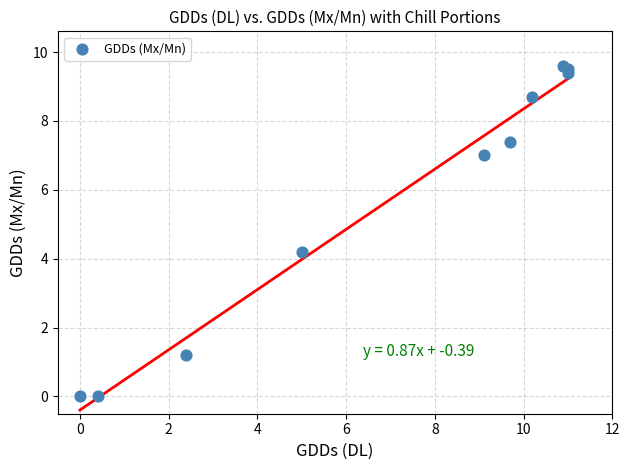

What Y value in the scatter plot is closest to 4?

4.2